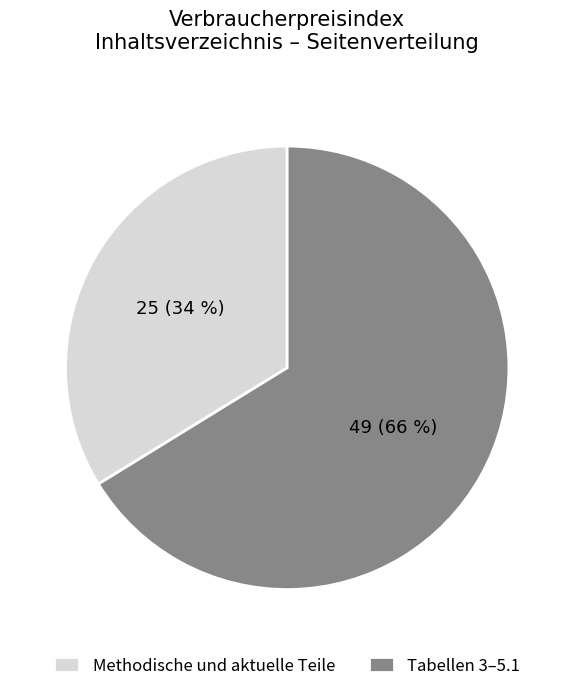

Between Methodische und aktuelle Teile and Tabellen 3–5.1, which is larger?

Tabellen 3–5.1